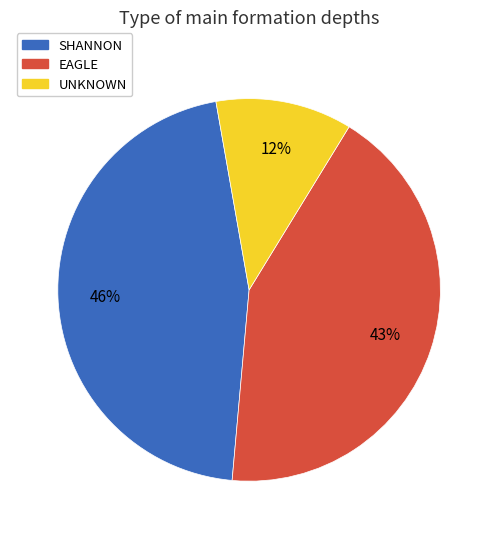

To the nearest percent, what is the difference between the largest and smallest slice percentages?

34%